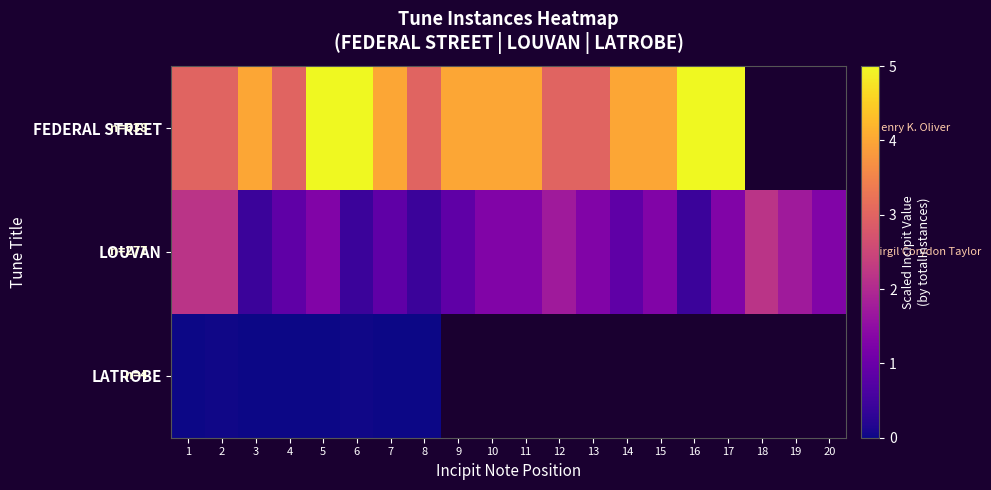

At how many categories does at least one series exceed 0?

20